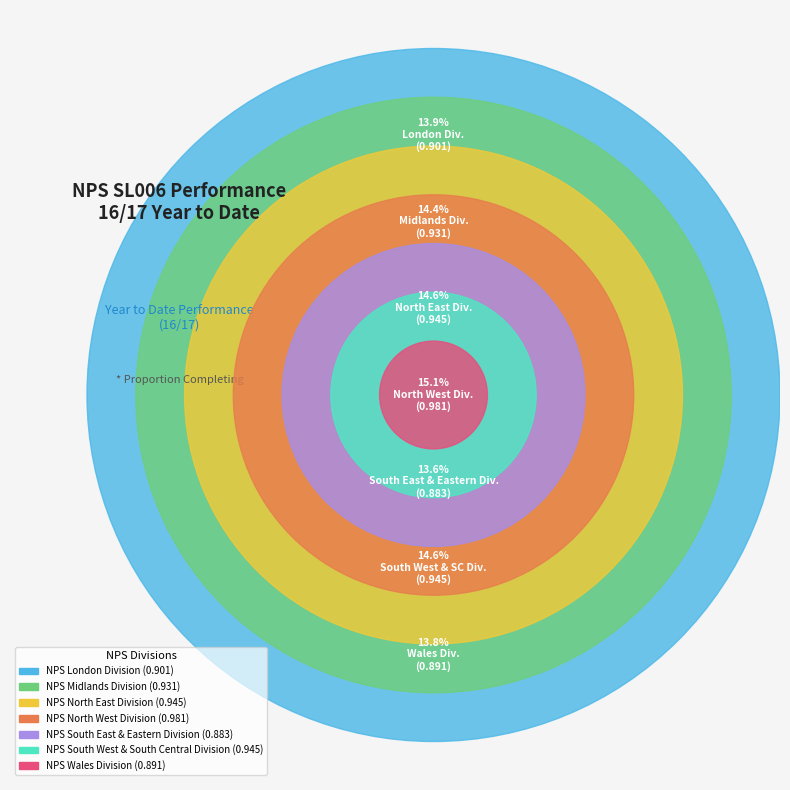

The NPS North West Division slice represents 20% of the pie. True or false?

False